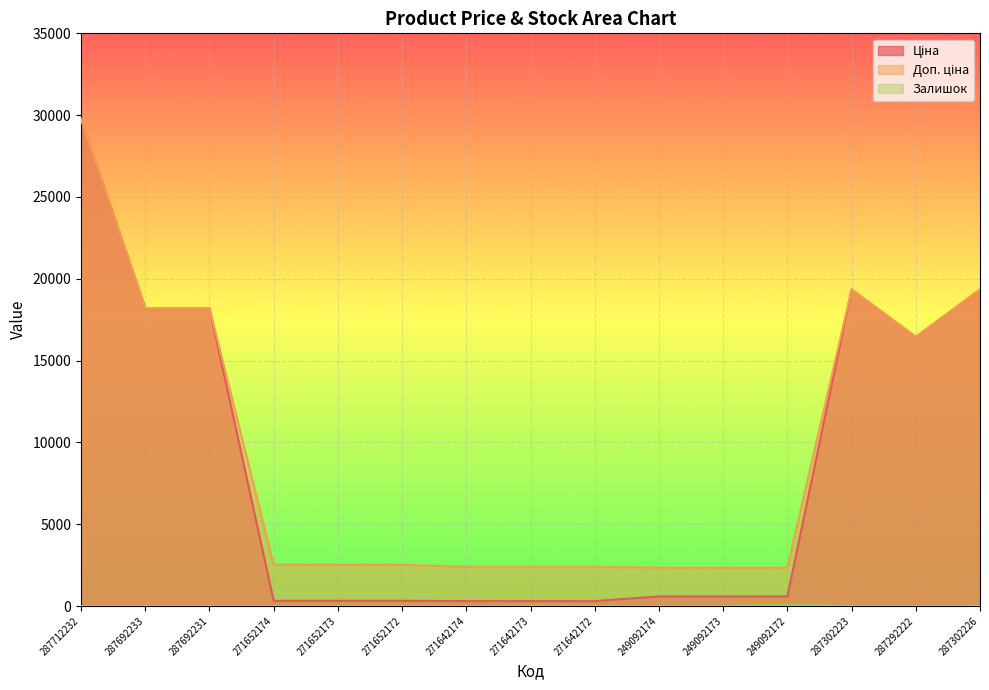

The value of Доп. ціна at 271642173 is 2405.2. True or false?

True